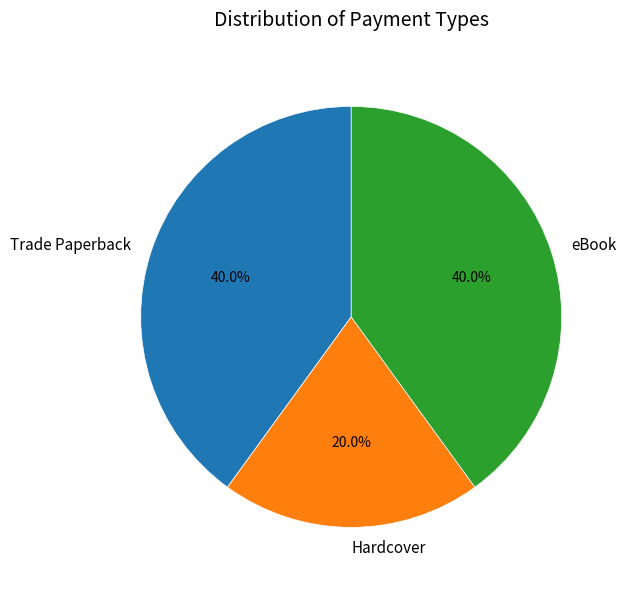

How many segments does this pie chart have?

3